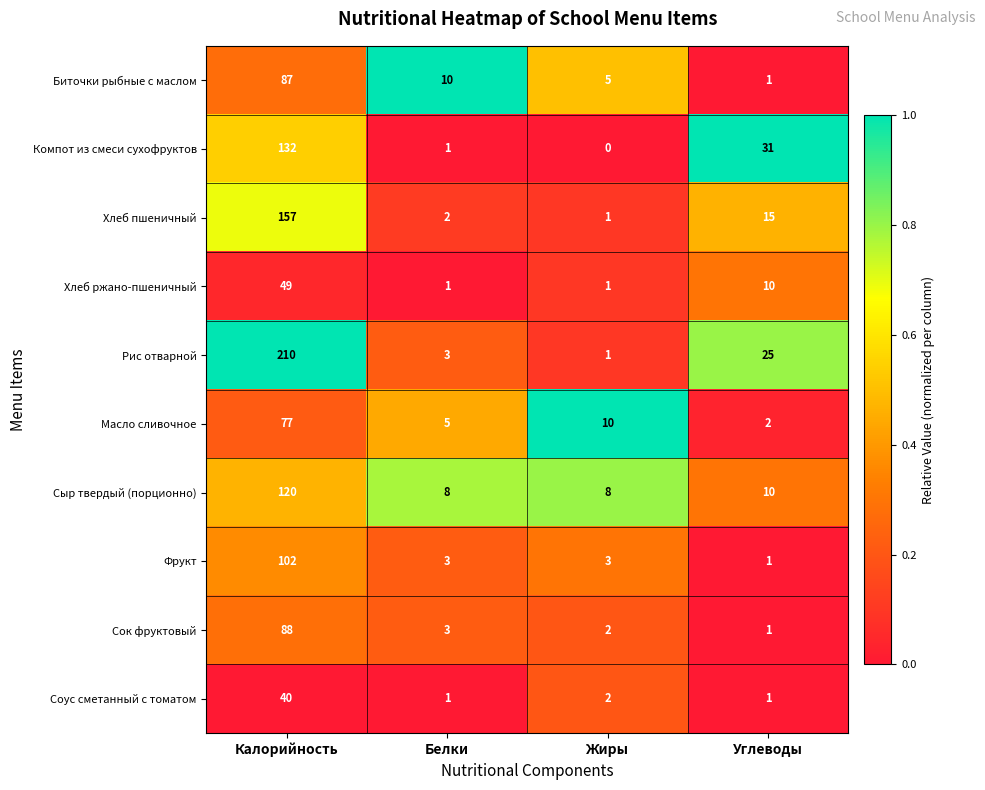

Rank the series by their maximum value, from lowest to highest.

Соус сметанный с томатом, Хлеб ржано-пшеничный, Масло сливочное, Биточки рыбные с маслом, Сок фруктовый, Фрукт, Сыр твердый (порционно), Компот из смеси сухофруктов, Хлеб пшеничный, Рис отварной